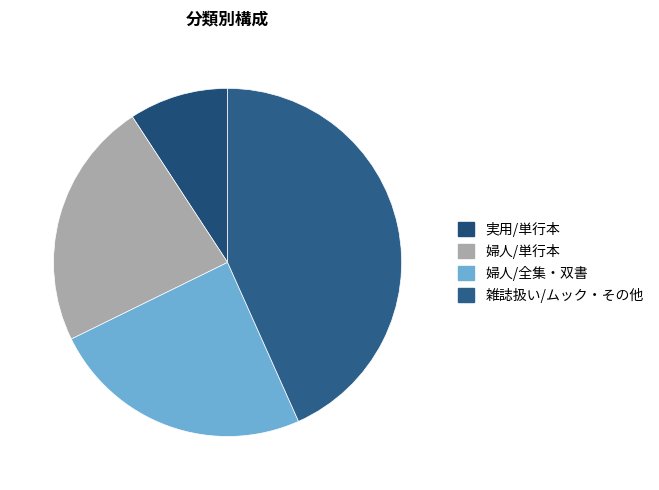

To the nearest percent, what is the average slice percentage?

25%